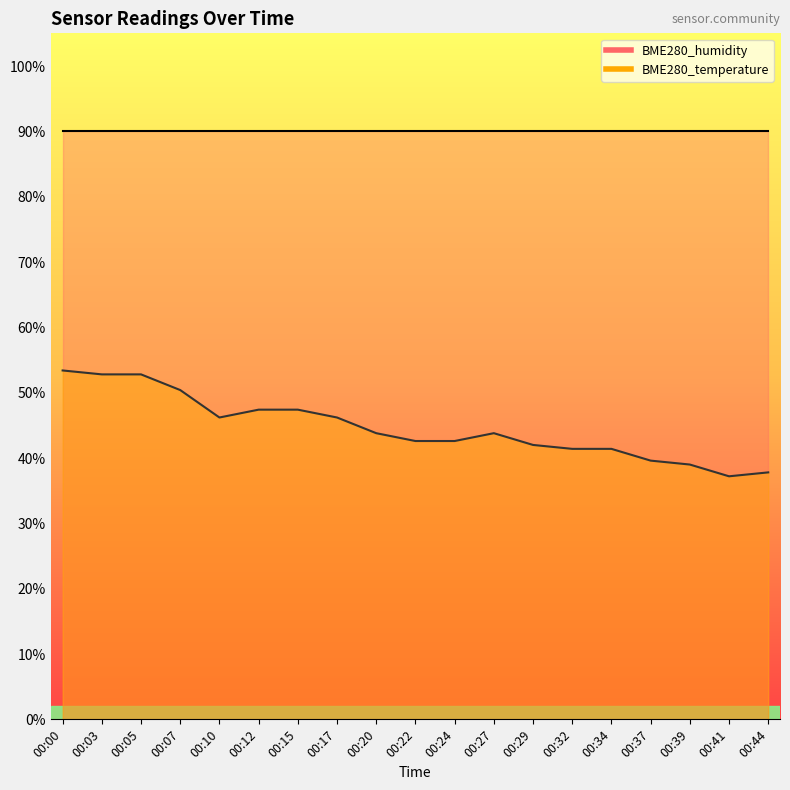

Does the chart have visible grid lines?

No